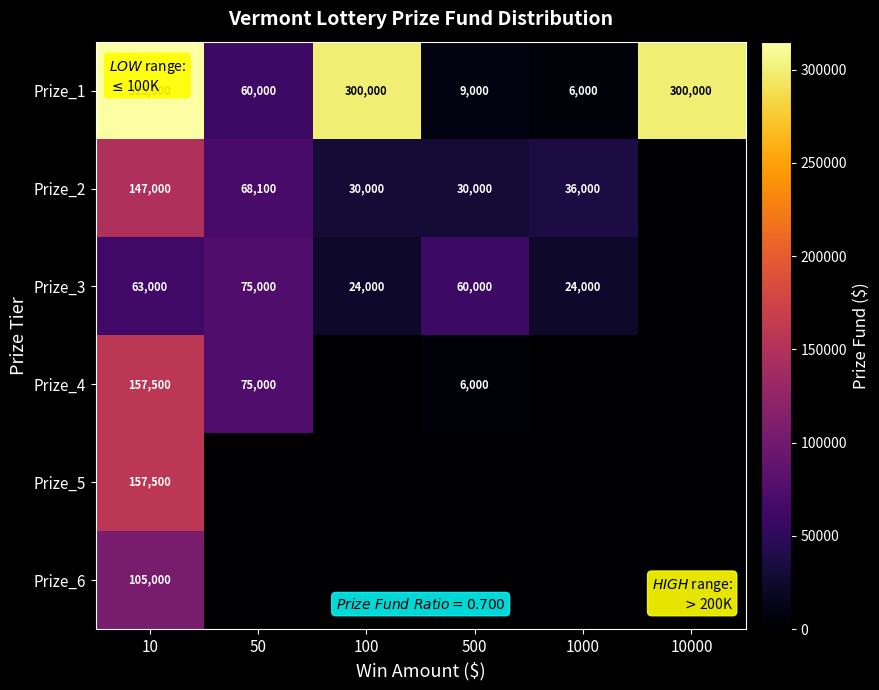

What is the minimum value for Prize_1?

6000